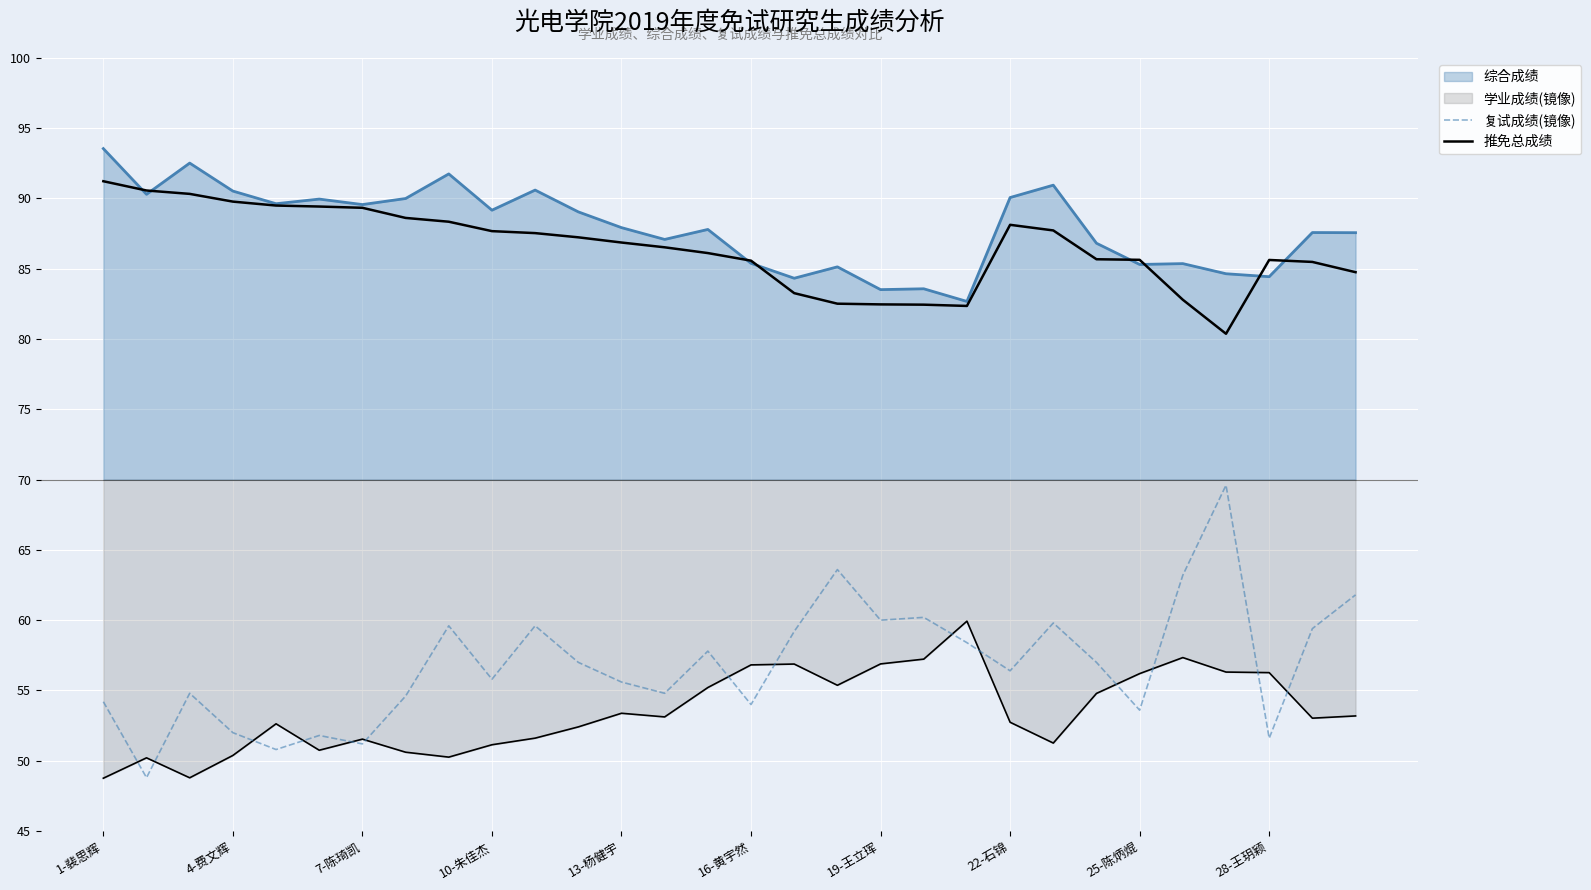

How many lines are shown in the chart?

4